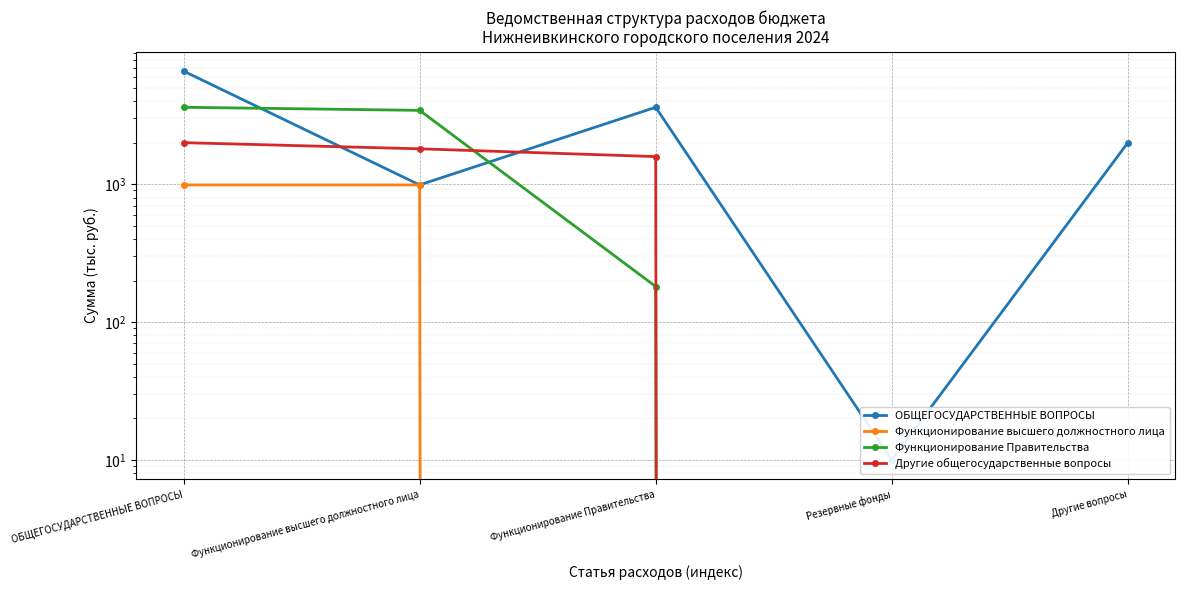

What is the highest value of the Функционирование Правительства series?

3612.2